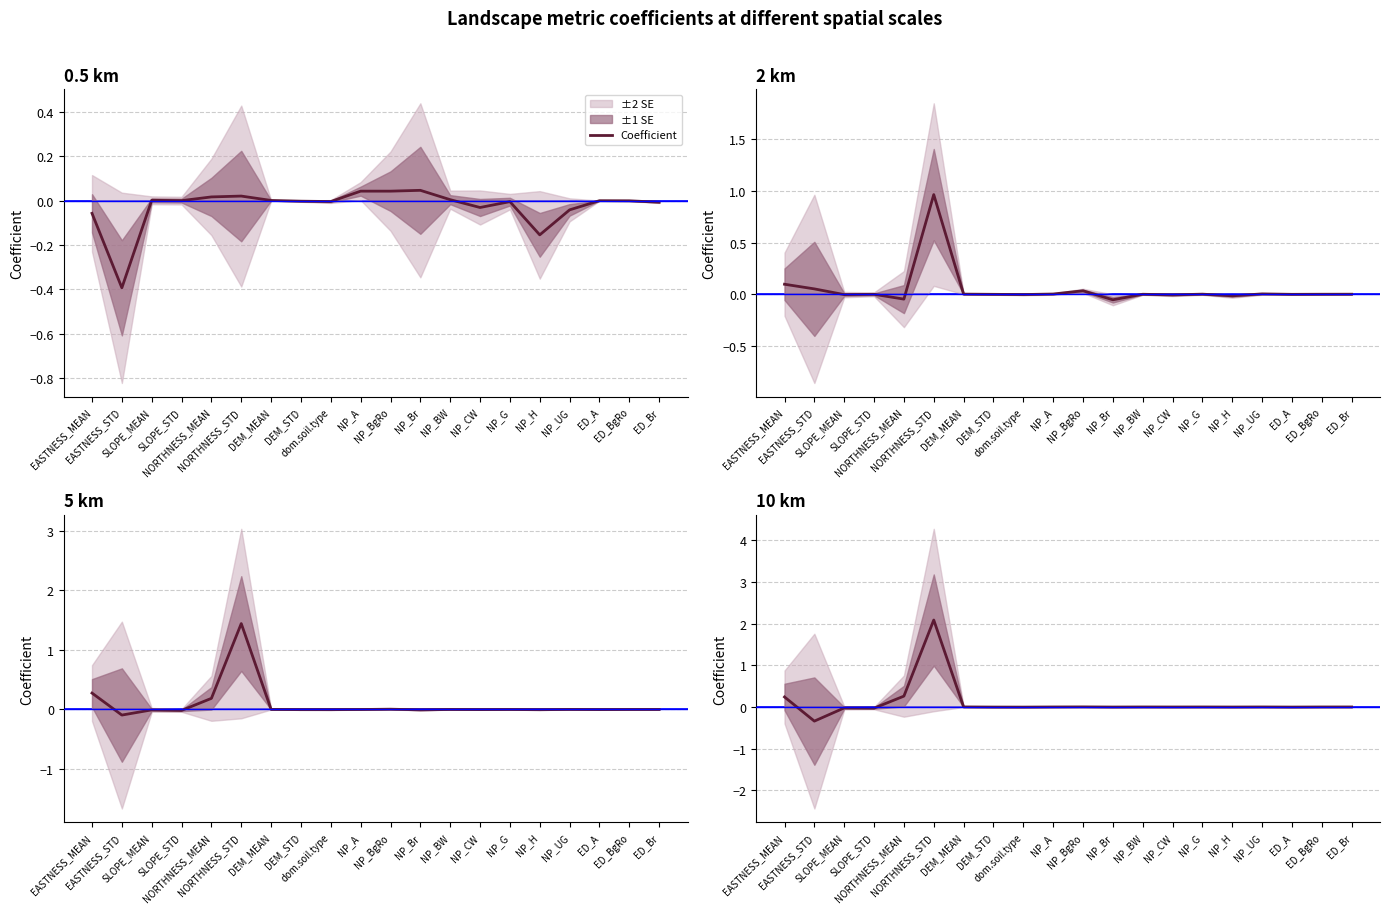

Reading right to left, list all the values displayed in this chart.

ED_Br=0.0	ED_BgRo=-0.0	ED_A=-0.0	NP_UG=0.0	NP_H=-0.0	NP_G=-0.0	NP_CW=-0.0	NP_BW=-0.0	NP_Br=-0.0	NP_BgRo=0.0	NP_A=-0.0	dom.soil.type=-0.0	DEM_STD=-0.0	DEM_MEAN=0.0	NORTHNESS_STD=2.1	NORTHNESS_MEAN=0.3	SLOPE_STD=-0.0	SLOPE_MEAN=-0.0	EASTNESS_STD=-0.3	EASTNESS_MEAN=0.2